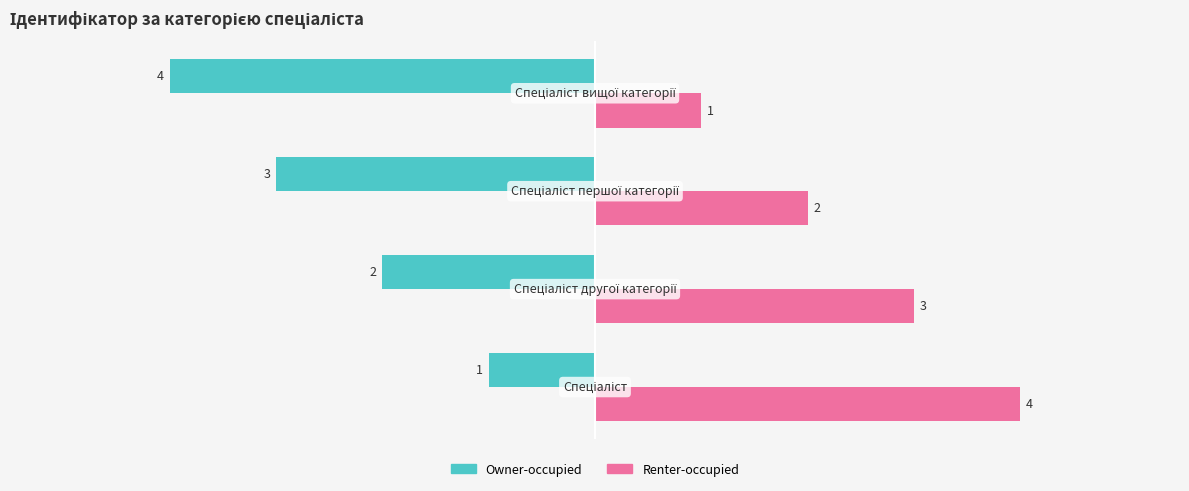

At how many categories does at least one series exceed -1?

4